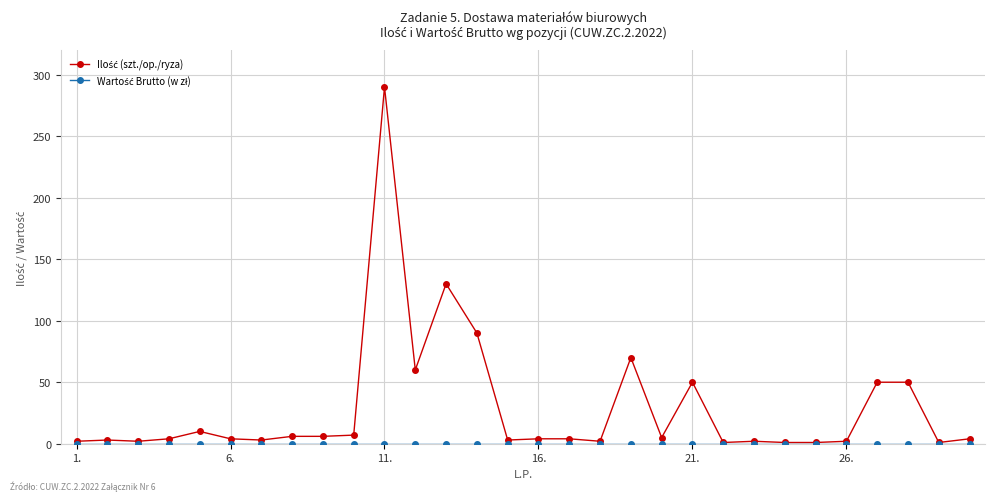

At which category does the chart reach its peak across all series?

11.